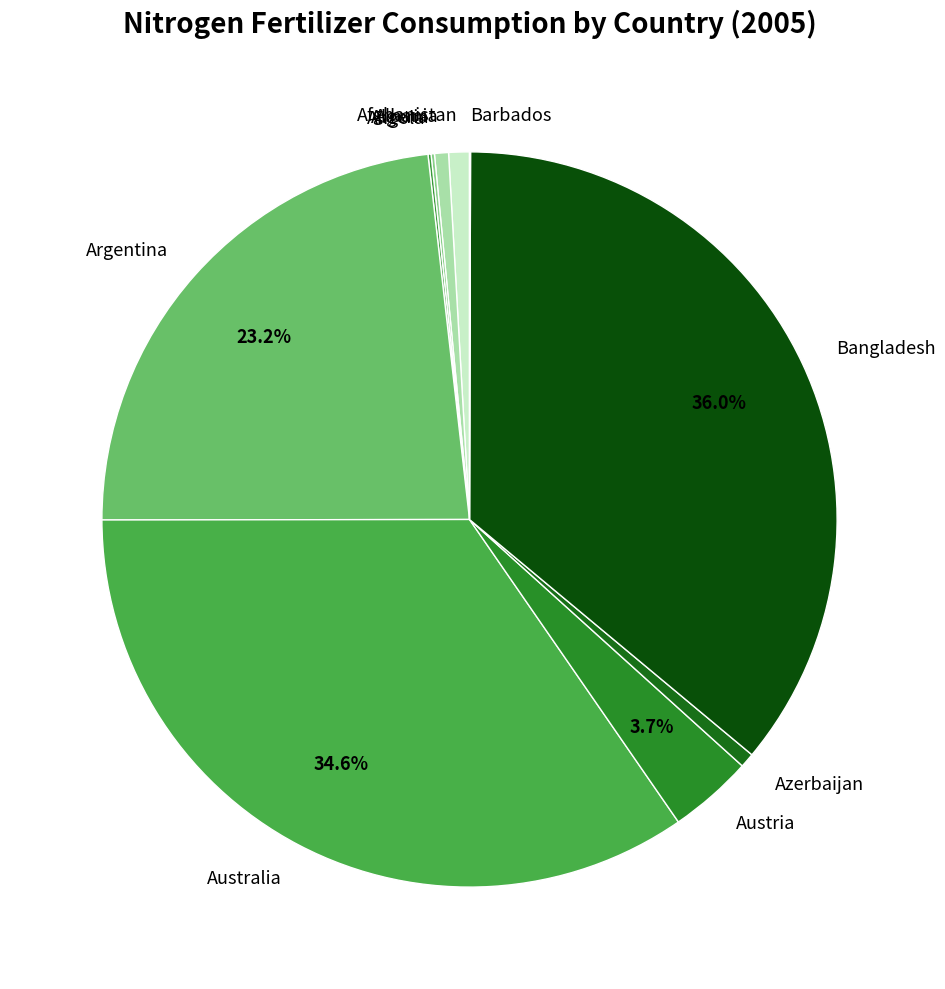

Is there a majority slice in this chart?

No